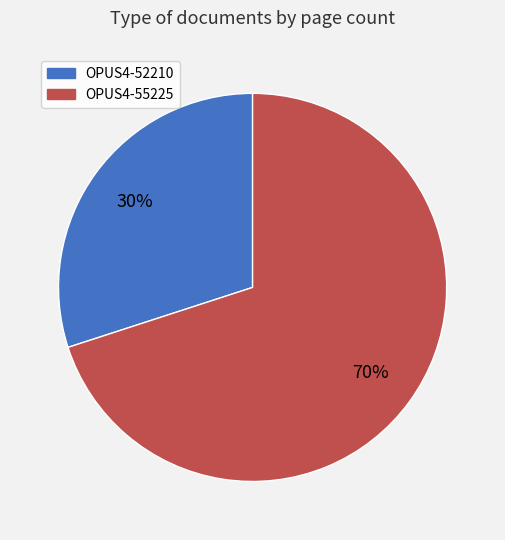

Between OPUS4-55225 and OPUS4-52210, which is larger?

OPUS4-55225